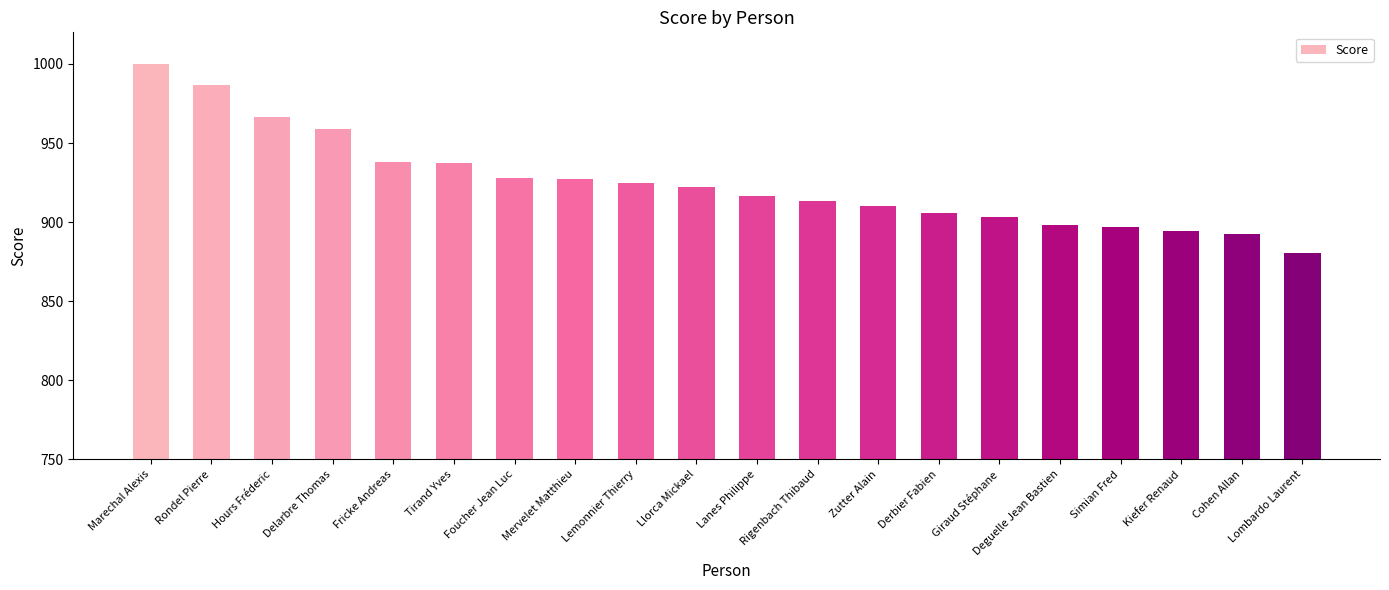

What is the change in value from Simian Fred to Cohen Allan?

-4.5